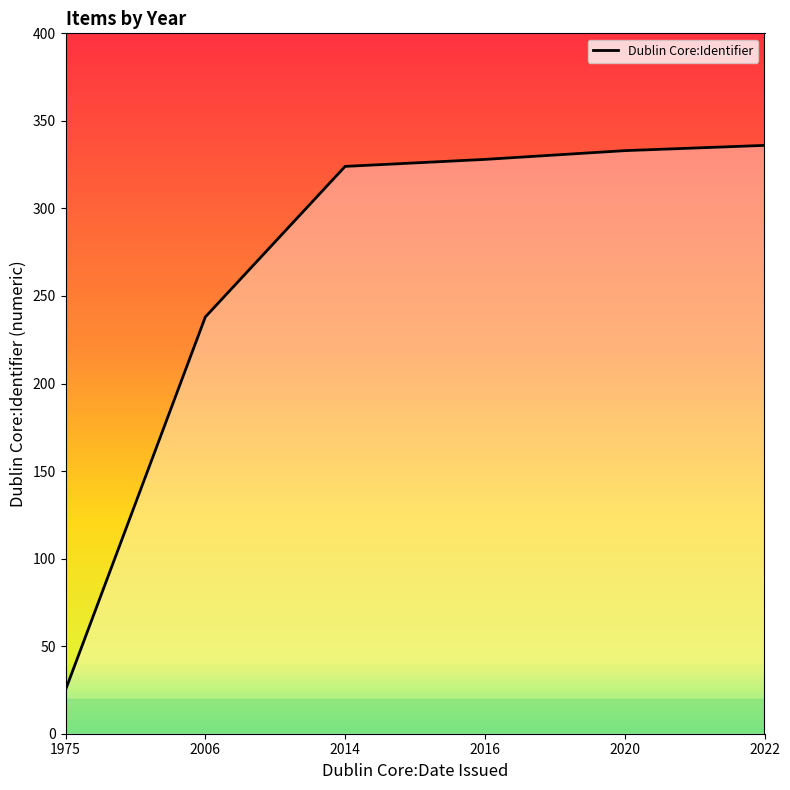

What value does the data have at 2016?

328